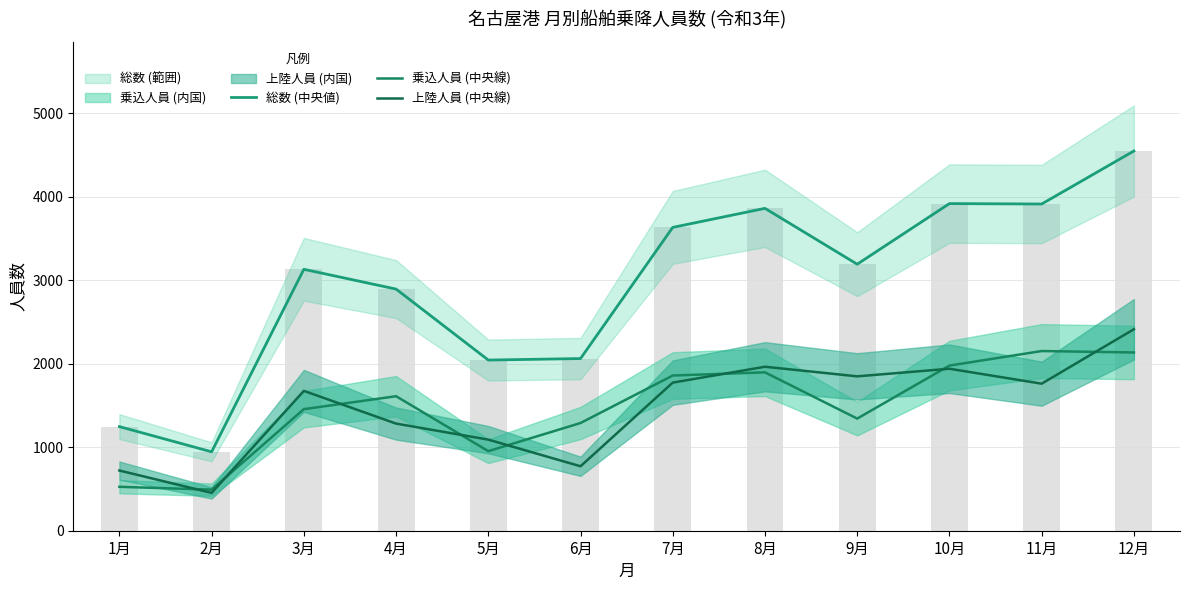

What is the value of the 総数 (中央値) bar at the 4th from the left?

2894